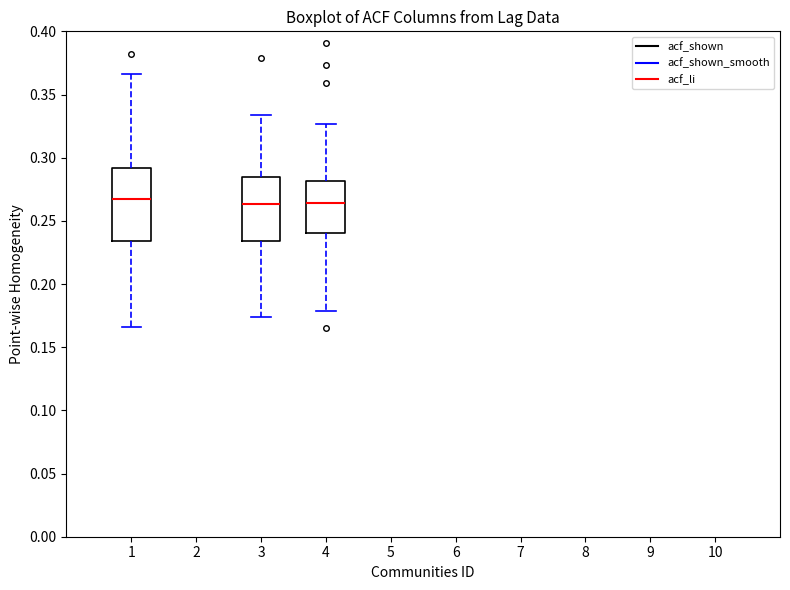

Where is the lower edge of the box at x = 1 on the y-axis? The values are not printed on the chart, so give them approximately, as read against the axis.

0.235